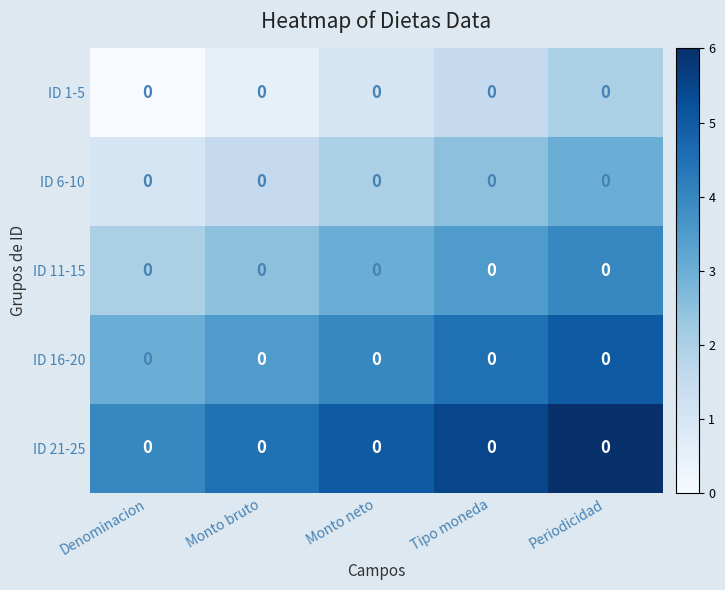

What is the sum of all row_4 values?

25.0